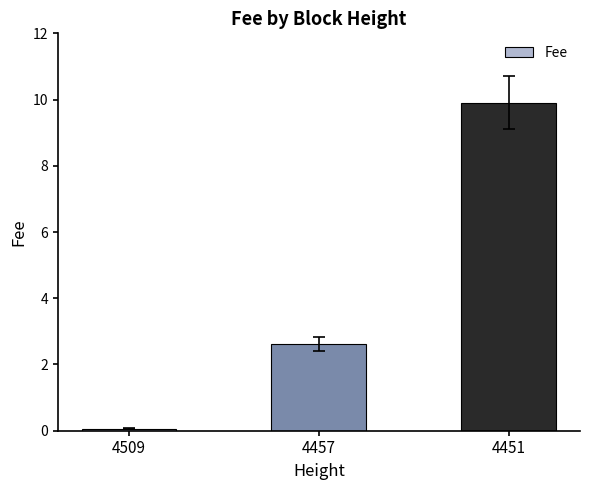

List the labels in order of value, largest first.

4451, 4457, 4509